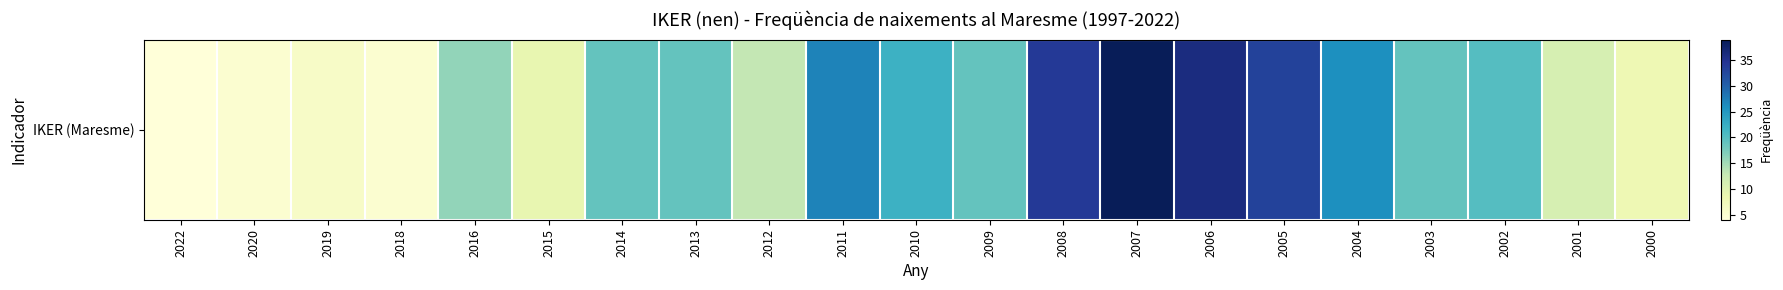

At which category does the chart reach its peak across all series?

2007